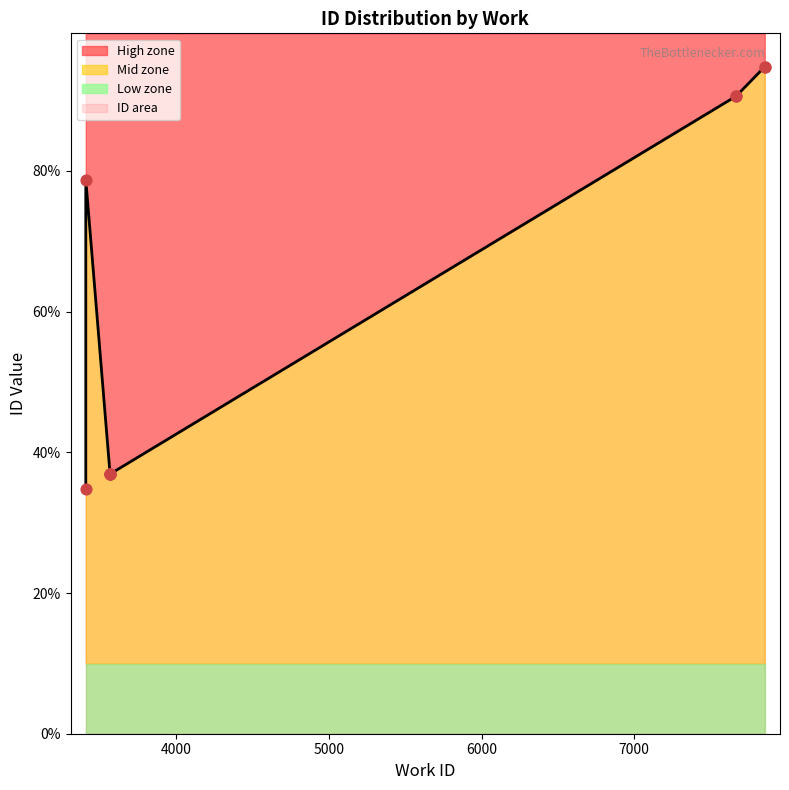

Between 3406 and 7855, which is larger?

7855